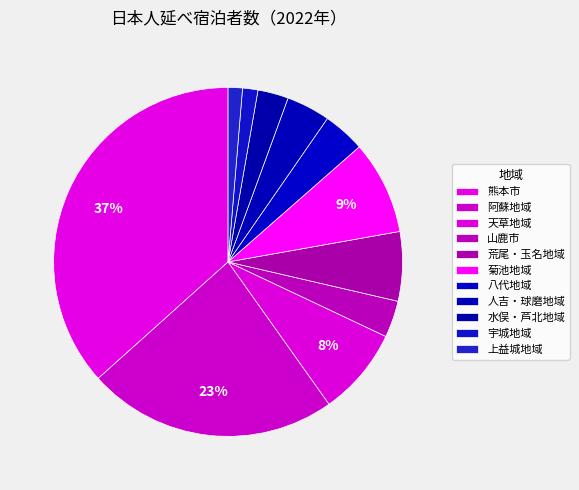

Is it true that 阿蘇地域 is 23% of the pie?

True